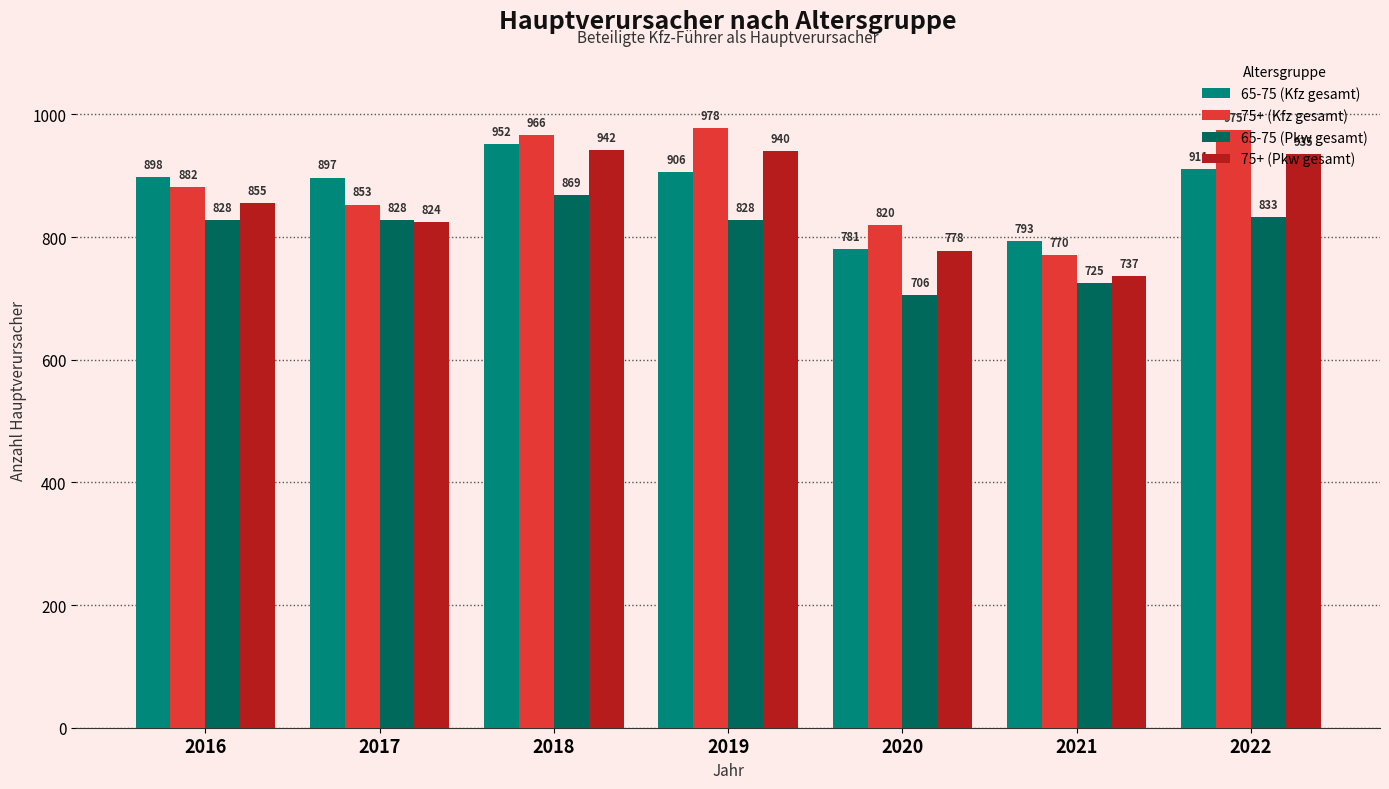

Rank the series by their average value, from lowest to highest.

65-75 (Pkw gesamt), 75+ (Pkw gesamt), 65-75 (Kfz gesamt), 75+ (Kfz gesamt)